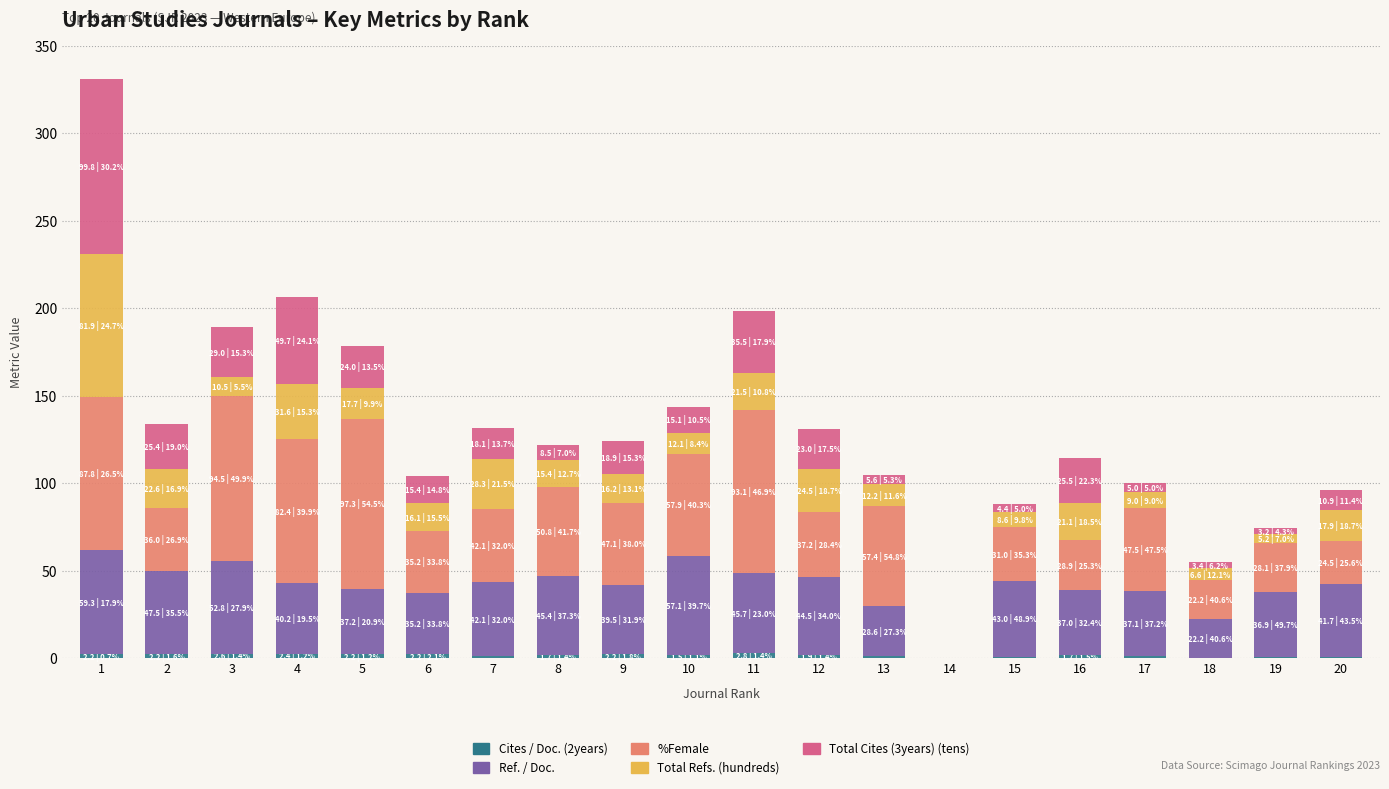

Is it true that Total Cites (3years) (tens) equals 25.4 at 2?

True